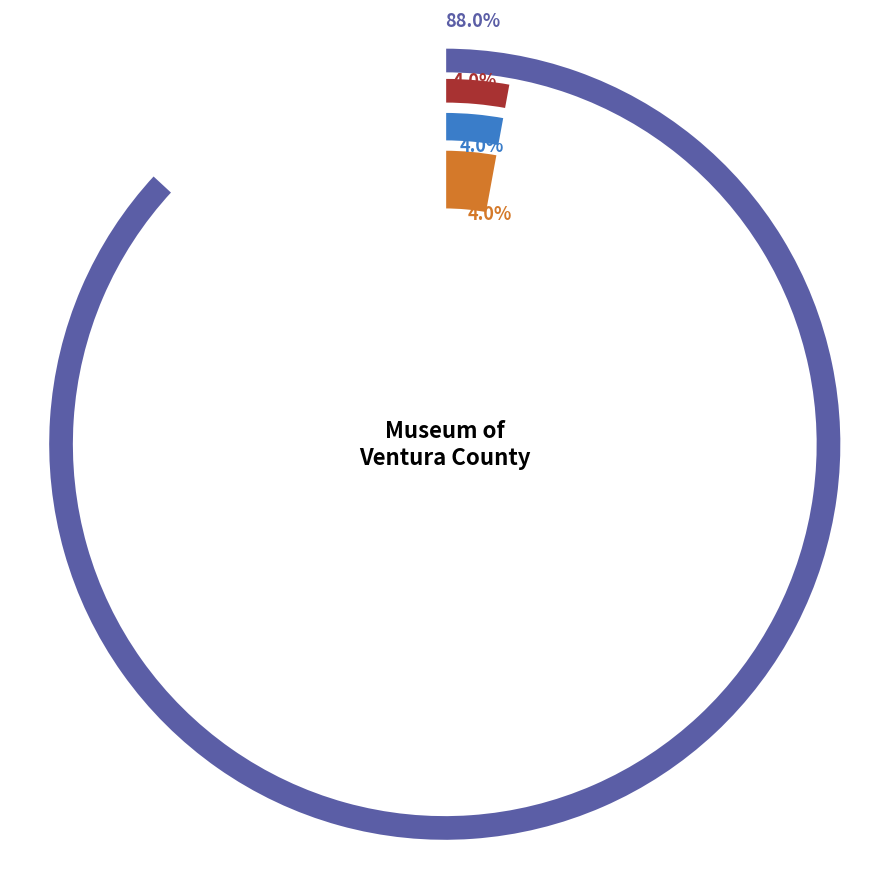

The Bard Collection slice represents 88% of the pie. True or false?

True